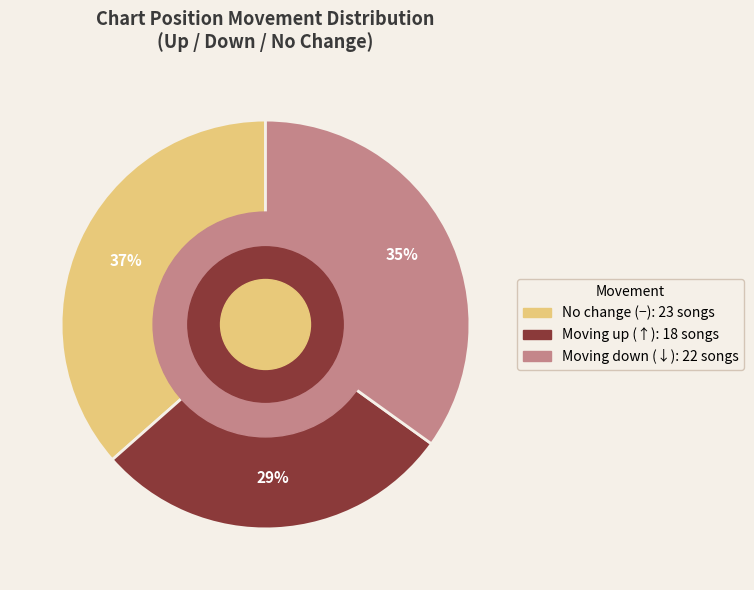

To the nearest percent, what is the difference between the largest and smallest slice percentages?

8%